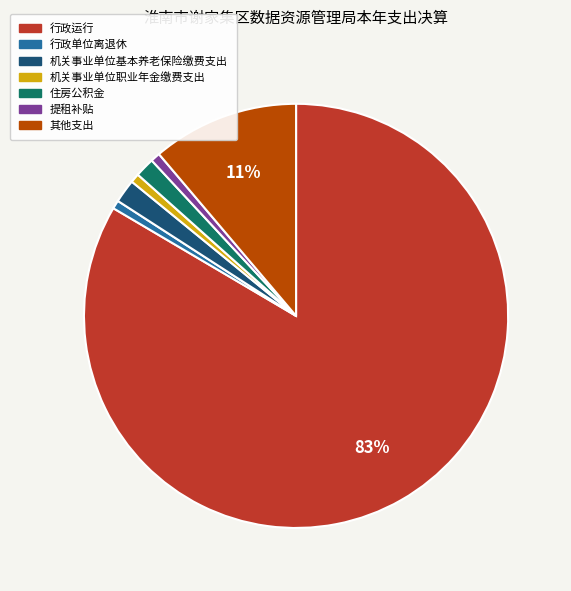

Is the sum of 行政运行 and 住房公积金 greater than half?

Yes